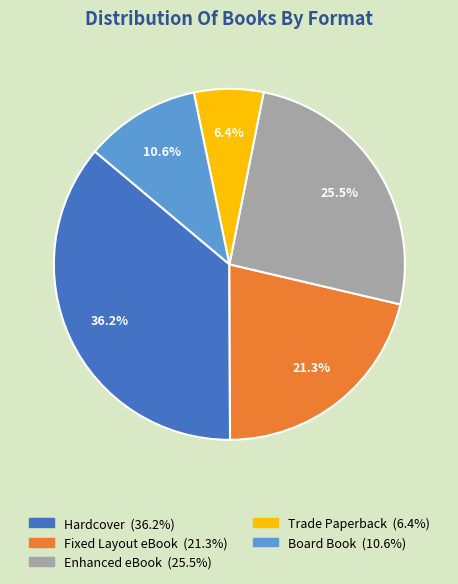

To the nearest percent, what is the average slice percentage?

20%